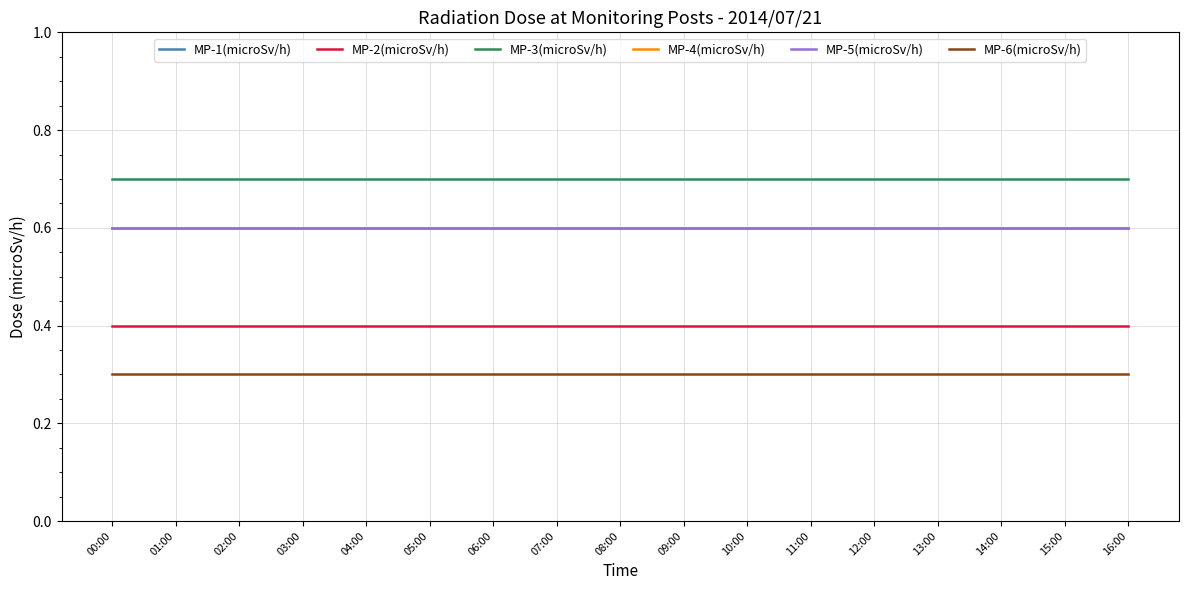

The value of MP-3(microSv/h) at 01:00 is 0.7. True or false?

True